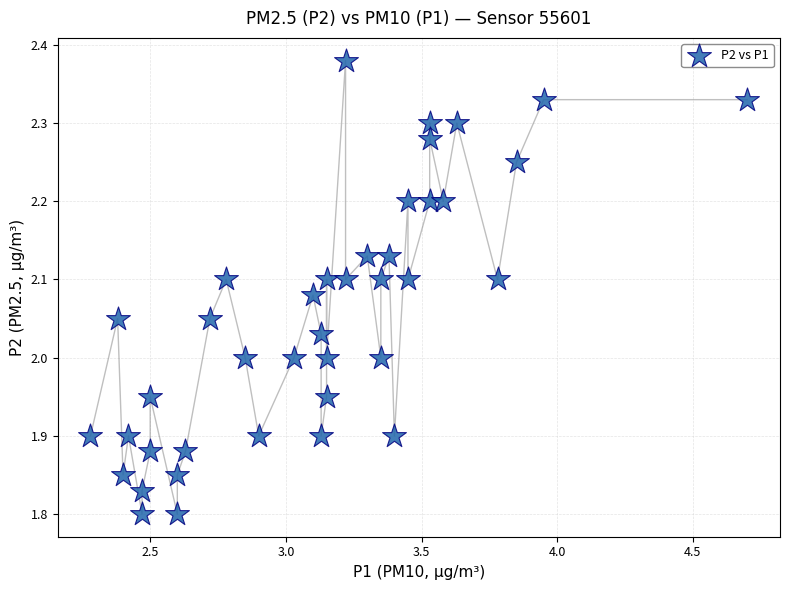

What is the range of Y values (max minus min)?

0.6